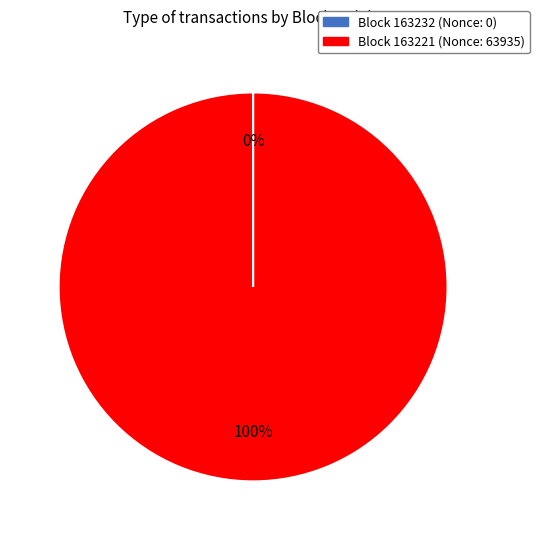

Does any single category account for the majority?

Yes